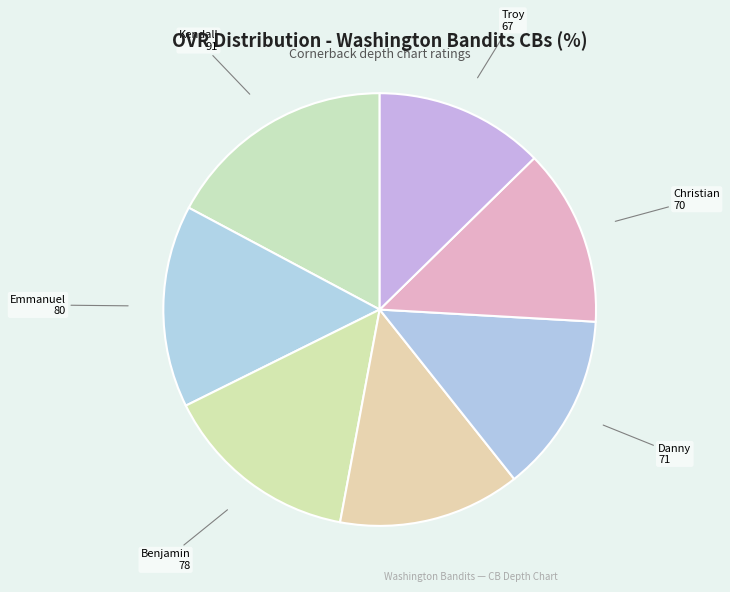

Is there any slice that represents more than half of the pie?

No